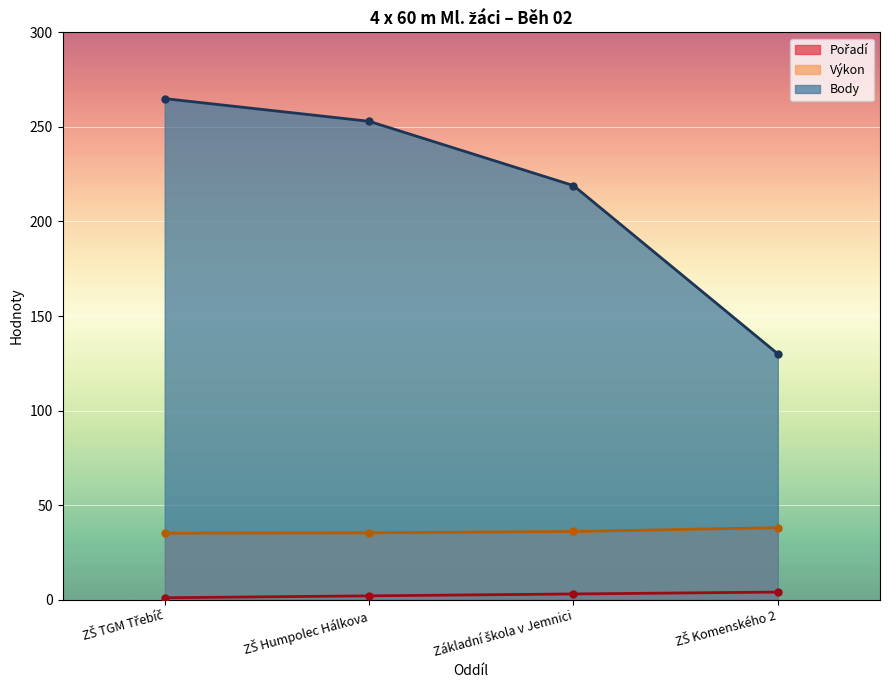

Is the value of Pořadí at Základní škola v Jemnici greater than the value of Body at ZŠ TGM Třebíč?

No